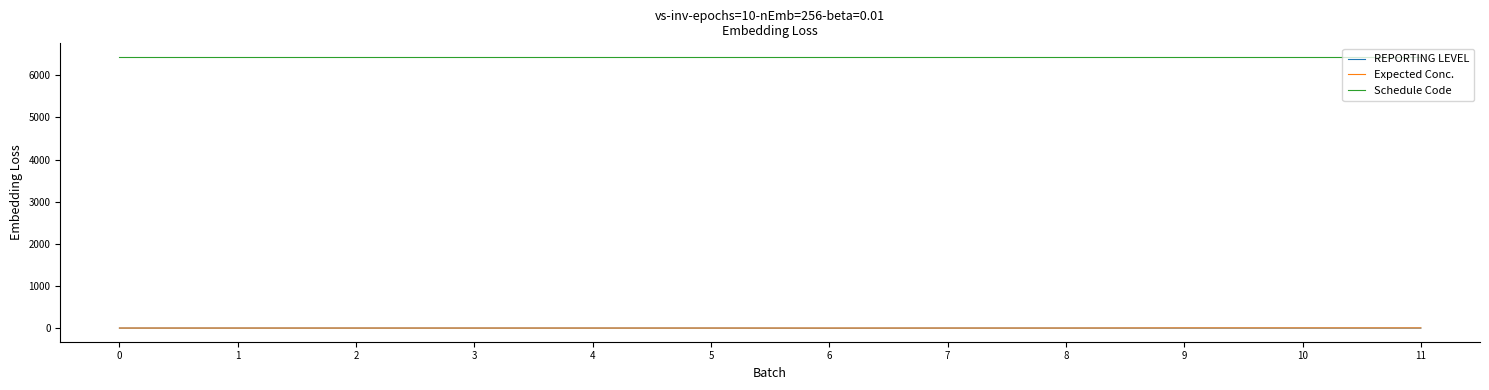

True or false: REPORTING LEVEL and Schedule Code intersect in this chart.

False